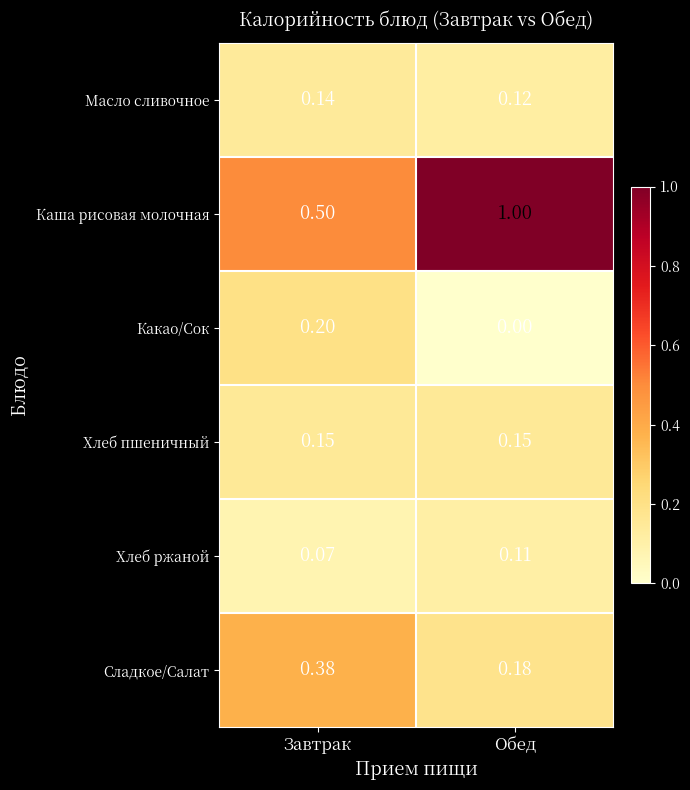

Where is Сладкое/Салат nearest to the value 0?

Обед